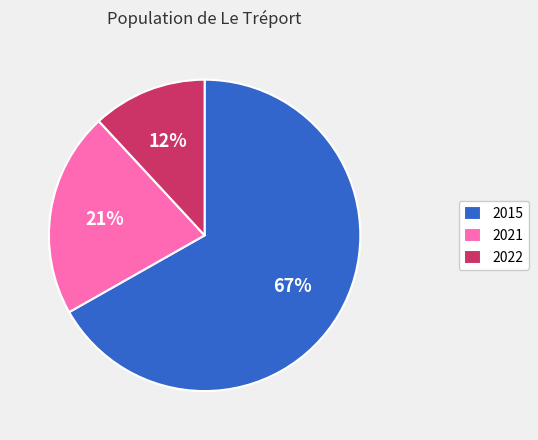

Is it true that 2015 is 67% of the pie?

True